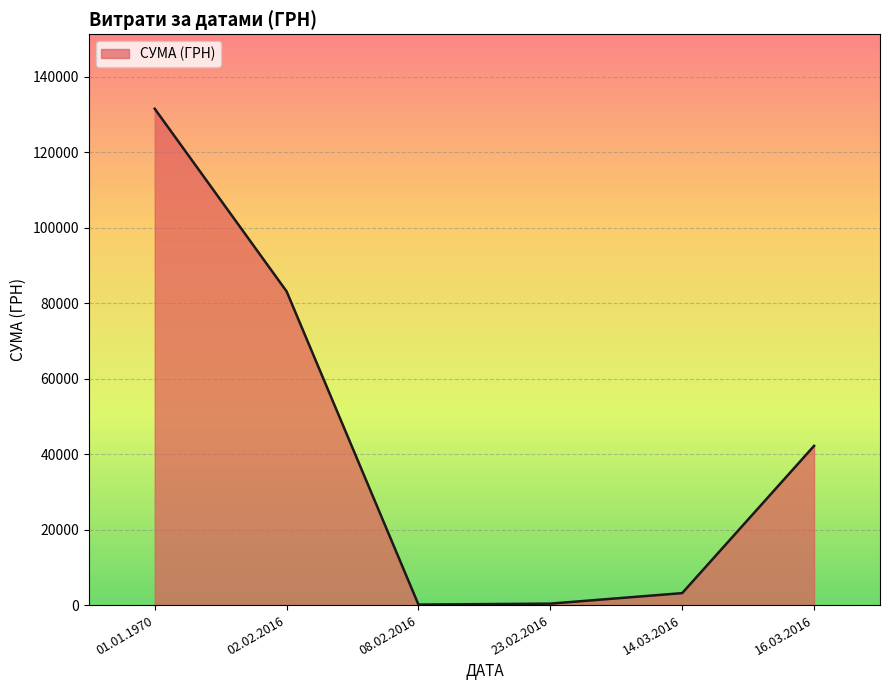

Which has a higher value, 02.02.2016 or 16.03.2016?

02.02.2016